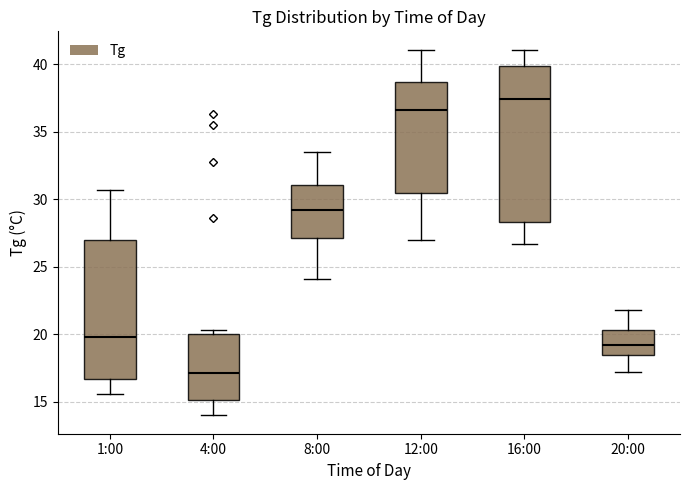

Which box is the tallest, from its lower edge to its upper edge?

16:00